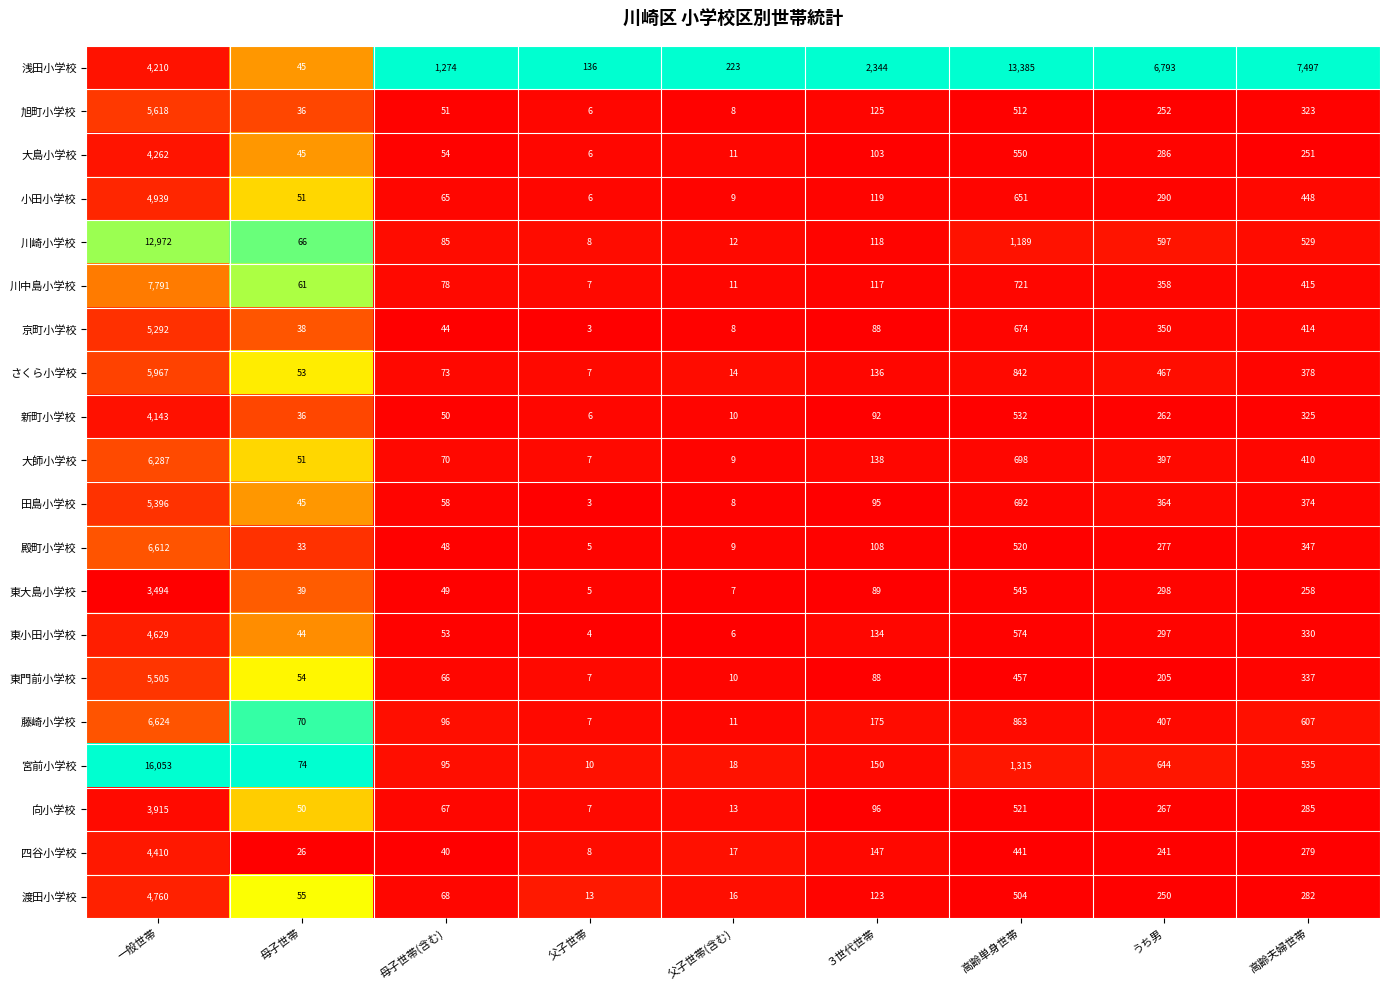

Which series has the largest total across all categories?

浅田小学校